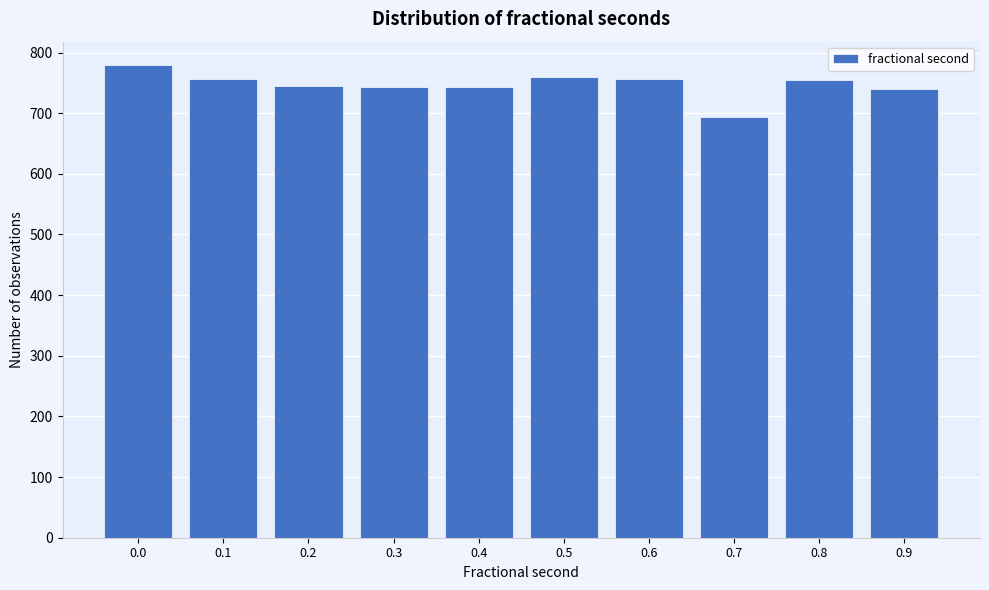

What is the sum of all values?

7469